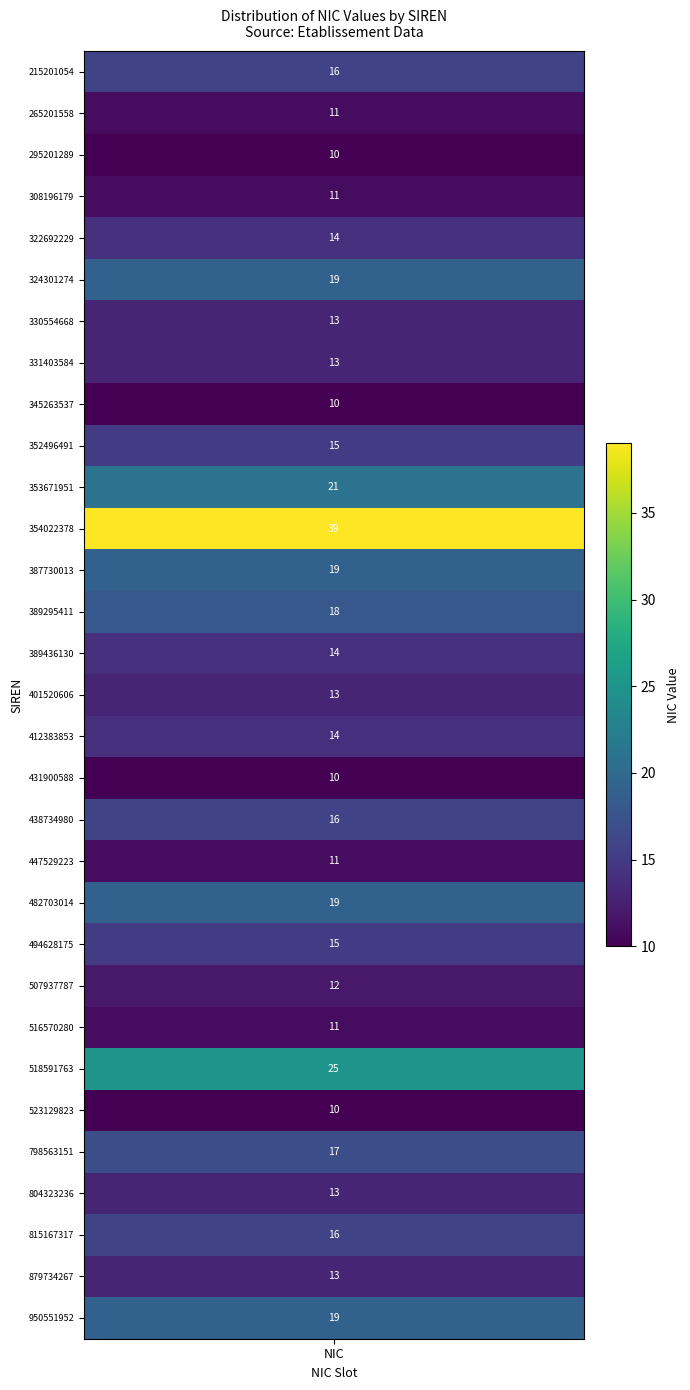

The 387730013 series shows 28 at 0. True or false?

False